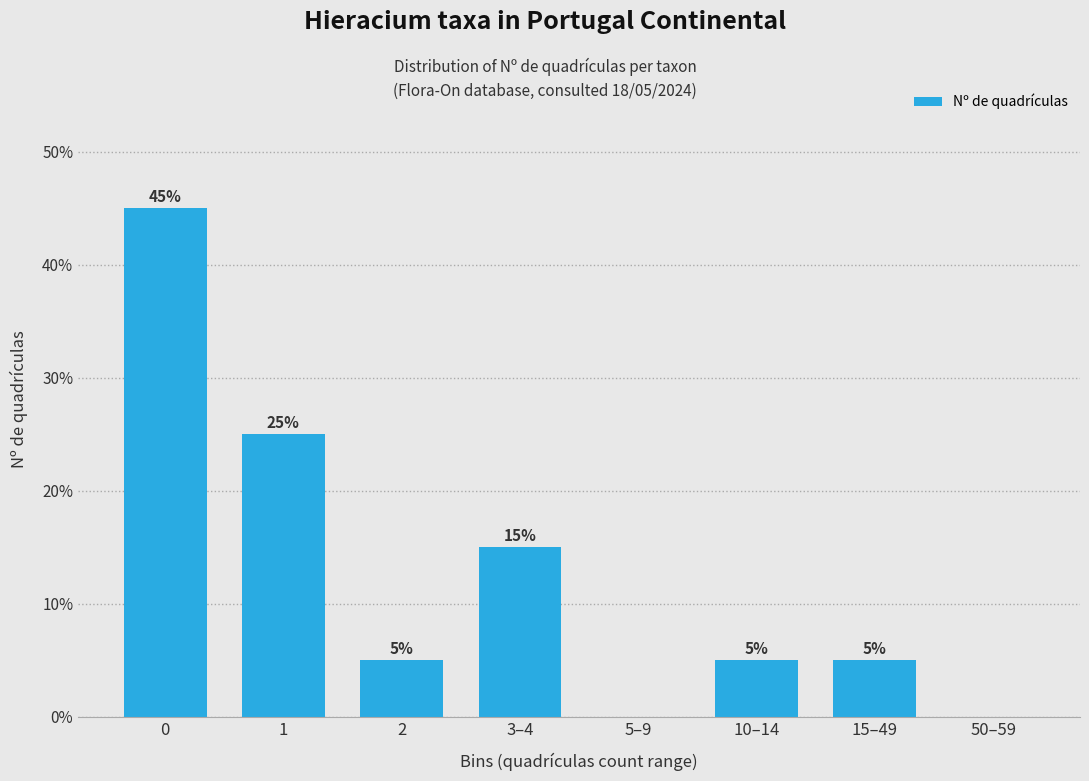

Reading left to right, transcribe all the data shown in this chart.

0=45	1=25	2=5	3–4=15	5–9=0	10–14=5	15–49=5	50–59=0